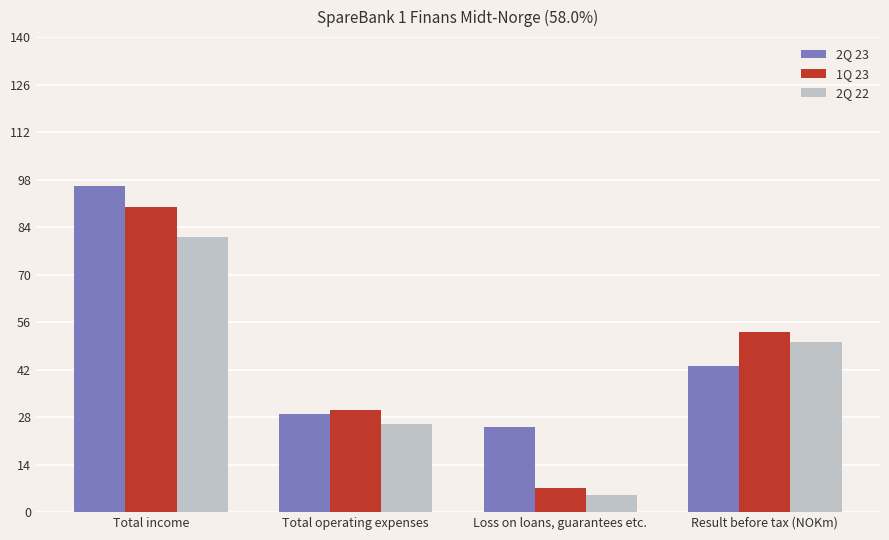

Reading left to right, extract all data points from this chart.

2Q 23: 96	29	25	43
1Q 23: 90	30	7	53
2Q 22: 81	26	5	50